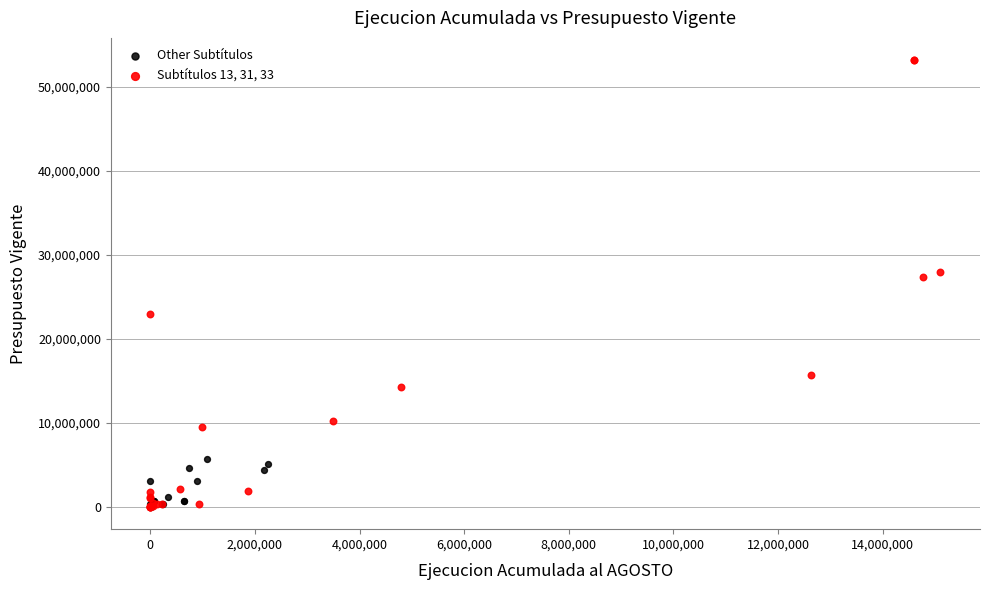

What are all the series names shown in the legend?

Other Subtítulos, Subtítulos 13, 31, 33